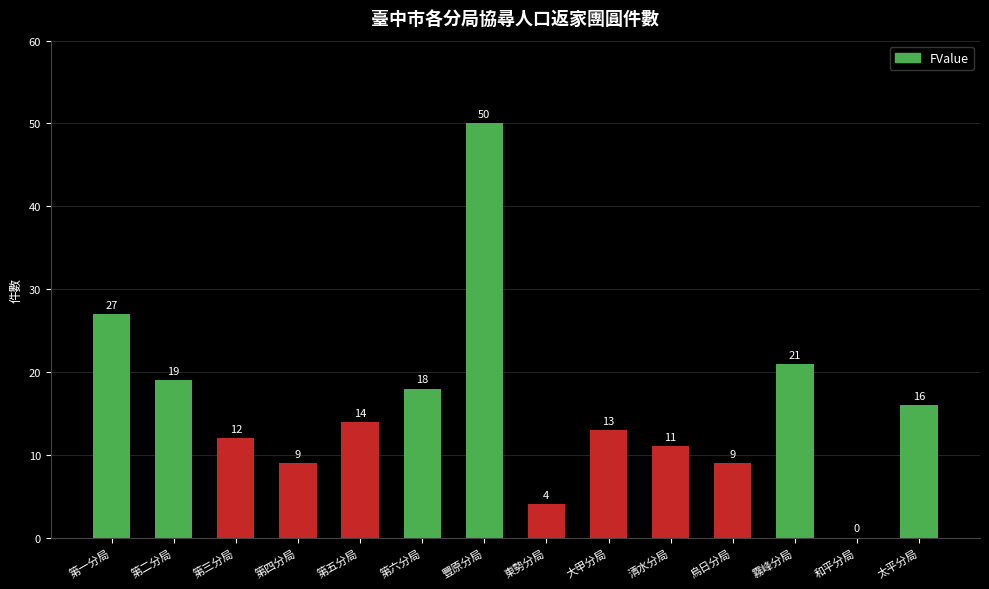

What is the maximum value shown in the chart?

50